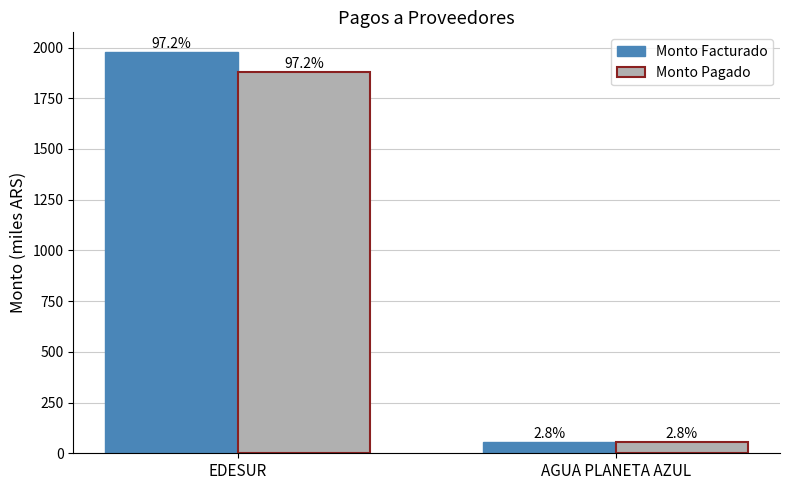

Reading right to left, list all the values displayed in this chart.

Monto Facturado: AGUA PLANETA AZUL=57.9	EDESUR=1976.0
Monto Pagado: AGUA PLANETA AZUL=55.0	EDESUR=1877.2